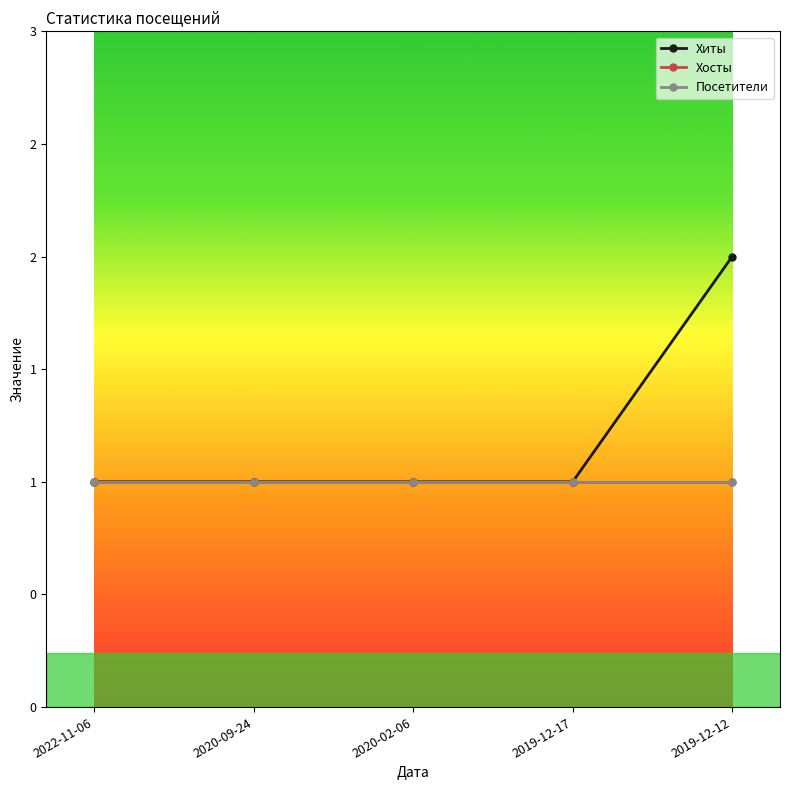

Reading right to left, extract all data points from this chart.

Хиты: 2019-12-12=2	2019-12-17=1	2020-02-06=1	2020-09-24=1	2022-11-06=1
Хосты: 2019-12-12=1	2019-12-17=1	2020-02-06=1	2020-09-24=1	2022-11-06=1
Посетители: 2019-12-12=1	2019-12-17=1	2020-02-06=1	2020-09-24=1	2022-11-06=1